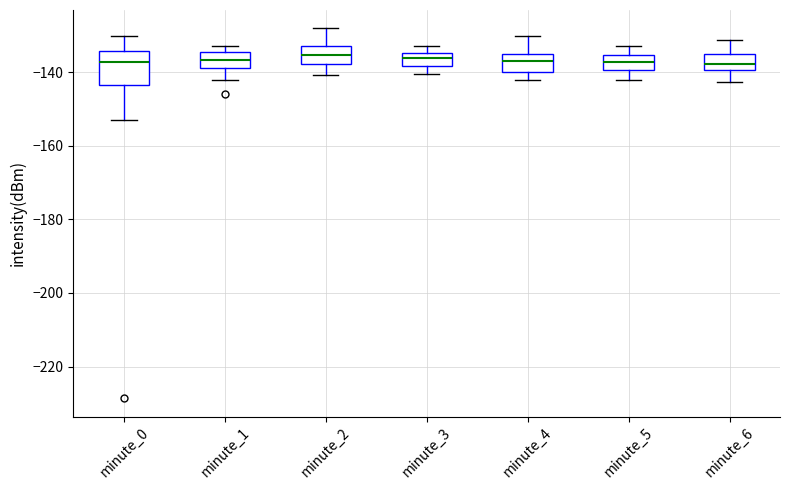

Where does the median line of the box for minute_2 sit on the y-axis? The values are not printed on the chart, so give them approximately, as read against the axis.

-136